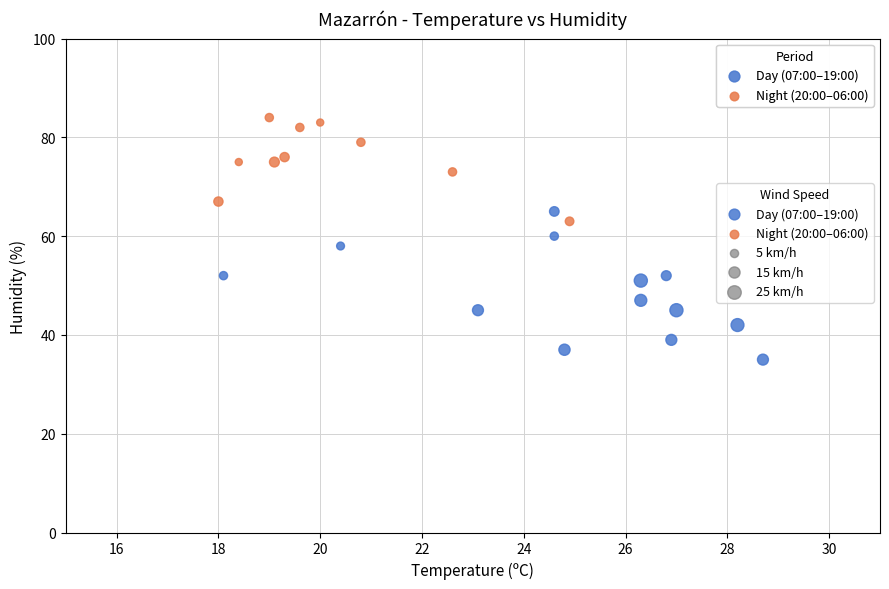

Which series reaches the maximum Y coordinate?

Night (20:00–06:00)